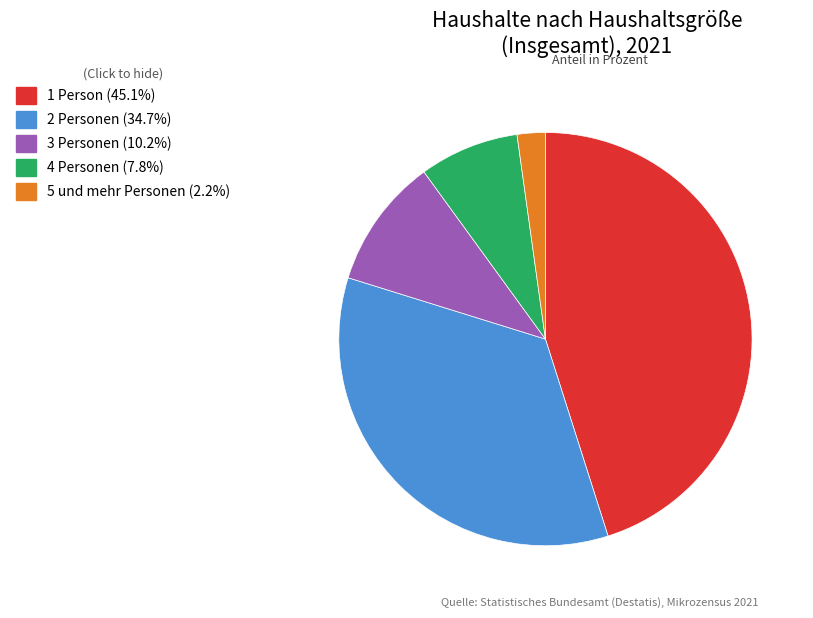

Is it true that 4 Personen is 1% of the pie?

False